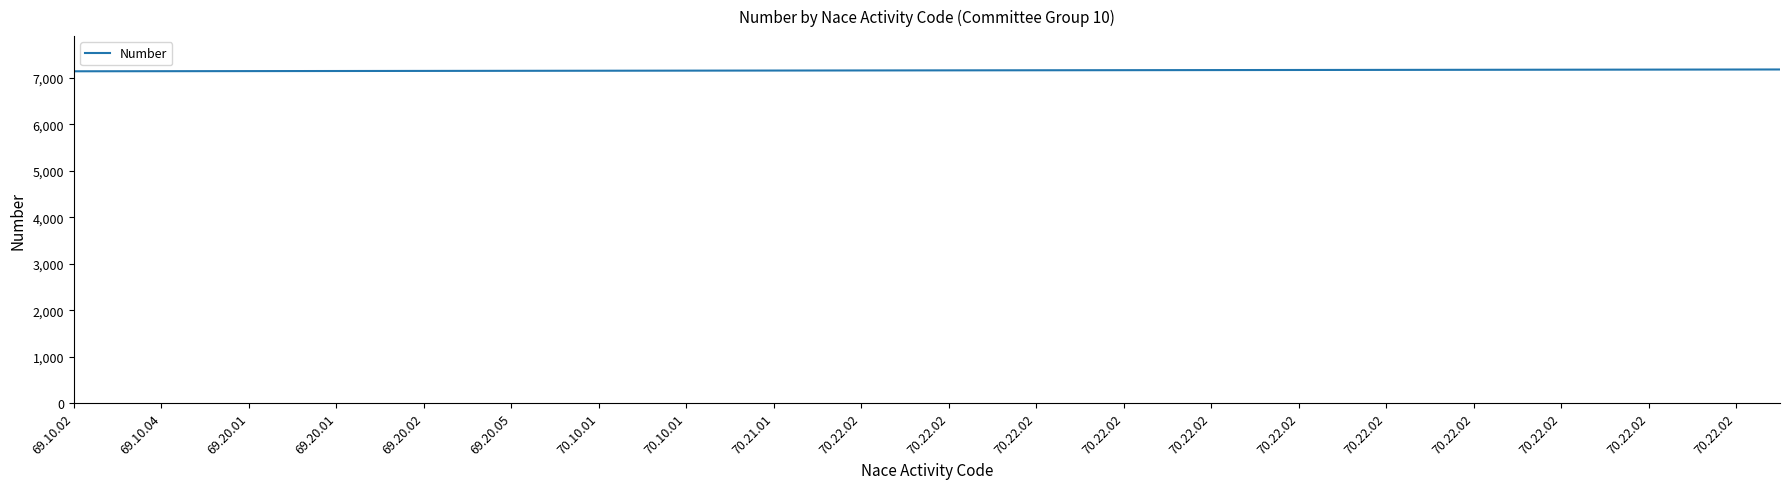

What is the smallest value displayed?

7139